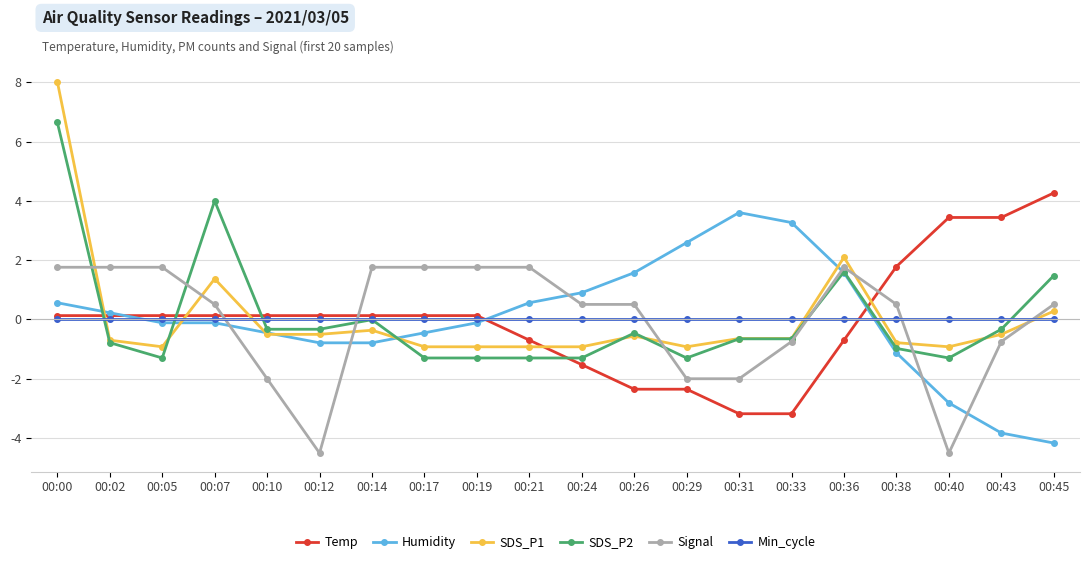

True or false: Signal and SDS_P2 intersect in this chart.

True